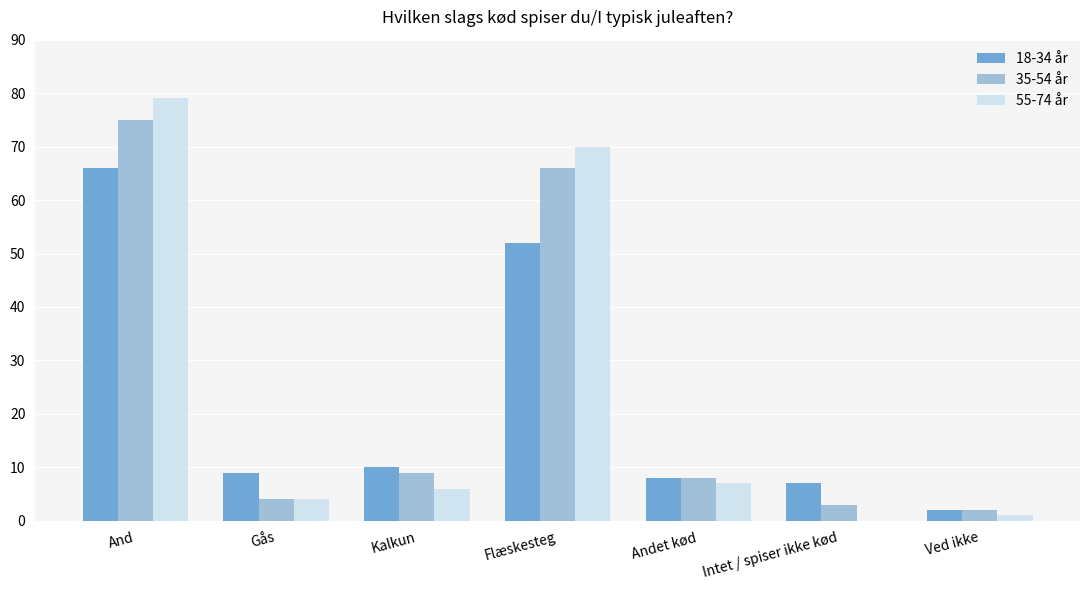

What are all the series names shown in the legend?

18-34 år, 35-54 år, 55-74 år